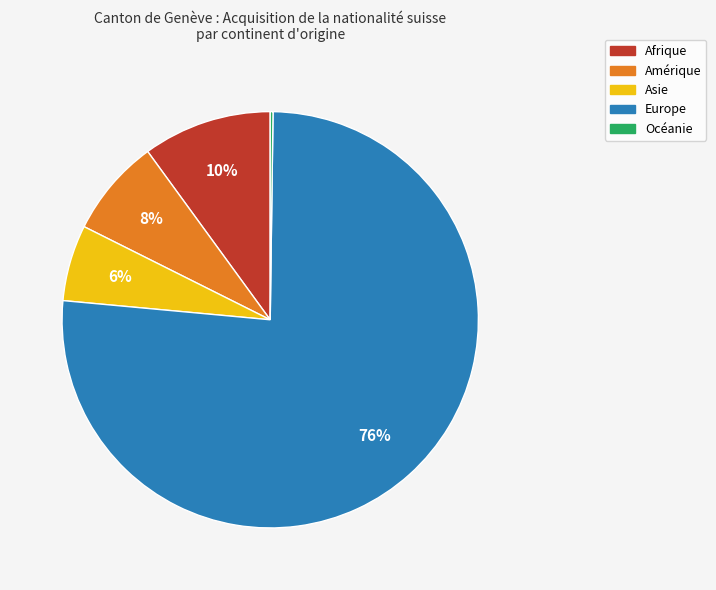

Between Amérique and Europe, which is larger?

Europe